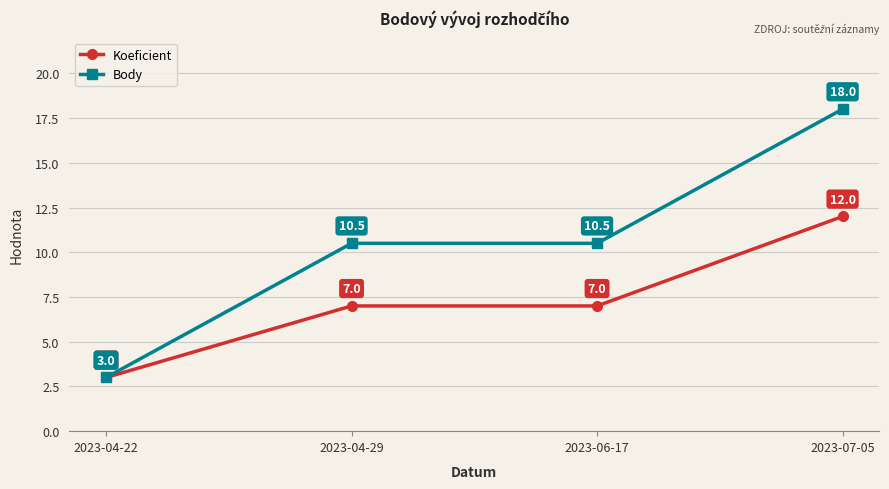

What is the minimum value shown in the chart?

3.0